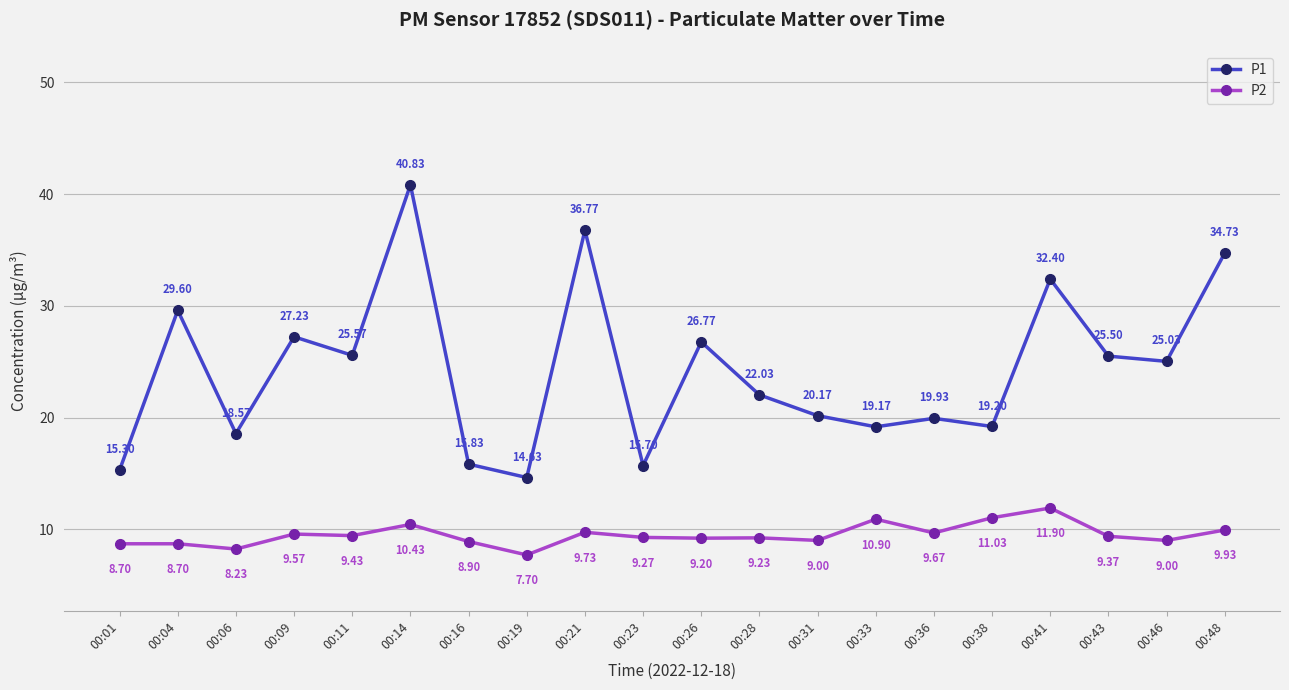

Does the chart display data point markers on the line(s)?

Yes